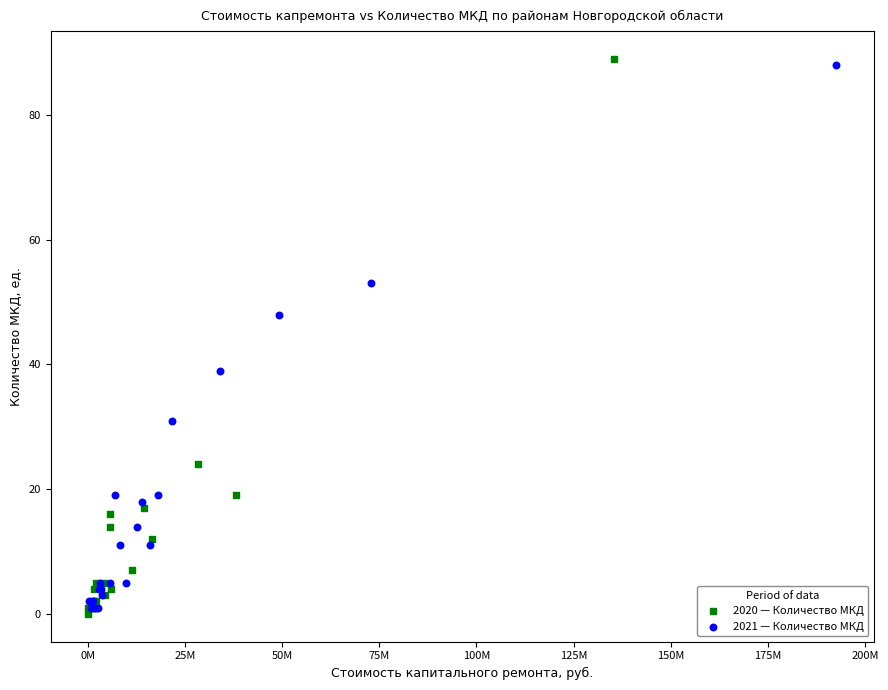

Which series has the widest spread of Y values?

2020 — Количество МКД